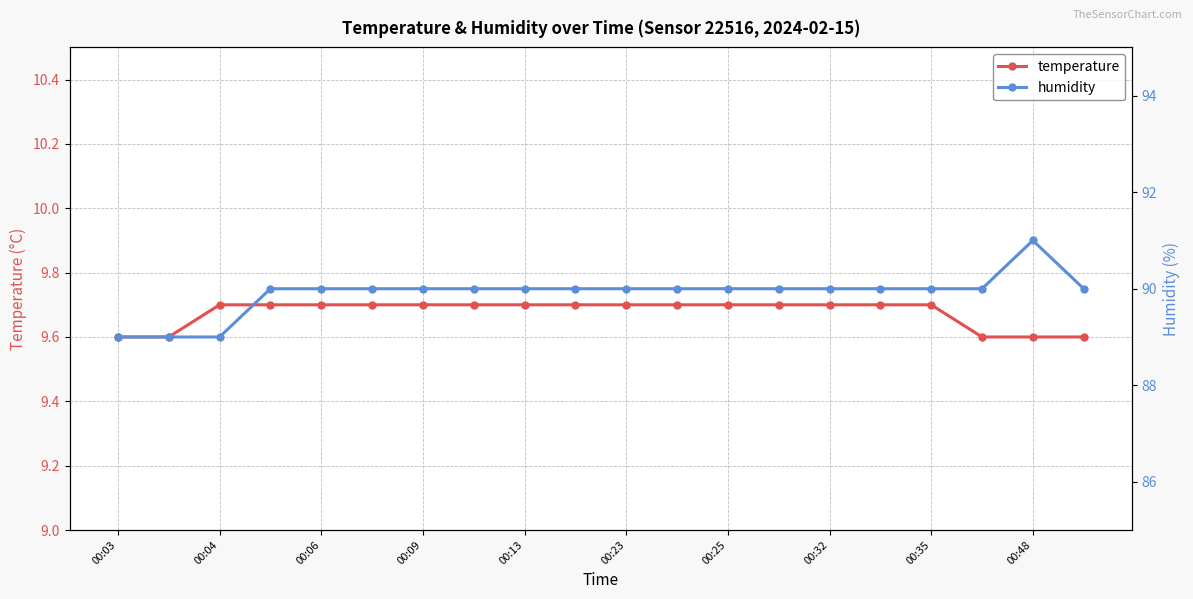

Count the temperature values in the range 9 to 10.

20